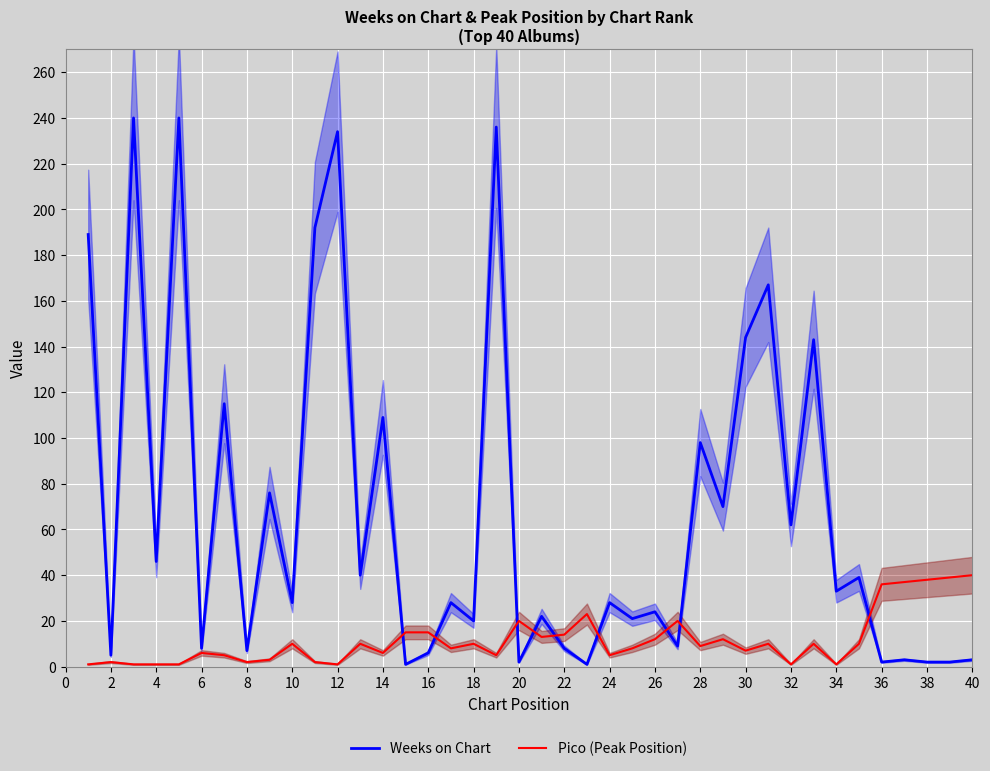

Is it true that Weeks on Chart equals 109 at 14?

True